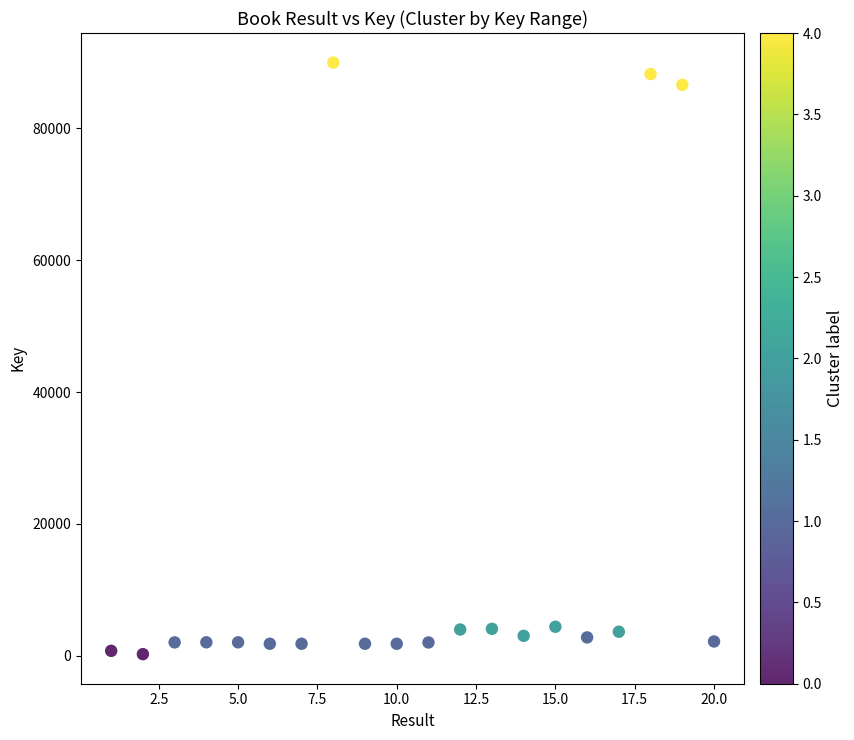

What is the range of Y values (max minus min)?

89733